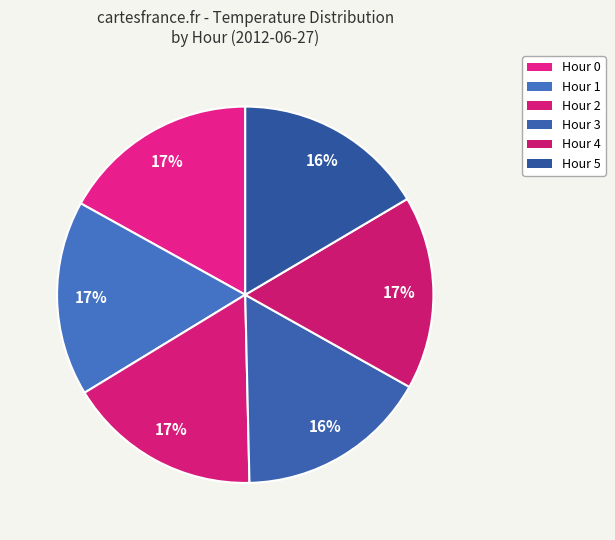

How many segments does this pie chart have?

6